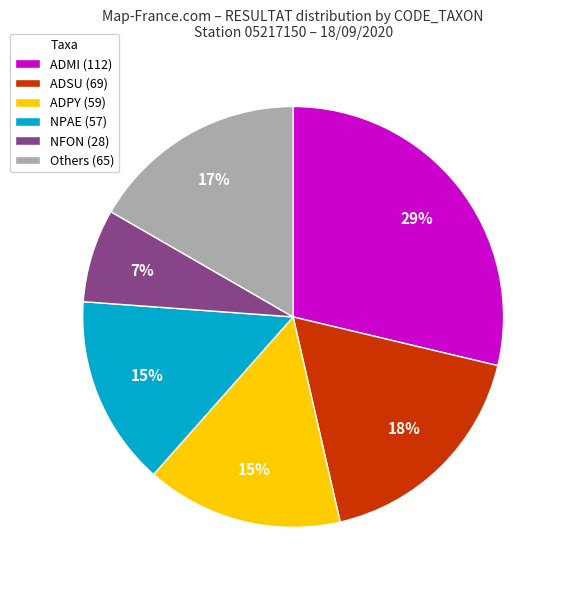

To the nearest percent, what is the average slice percentage?

17%